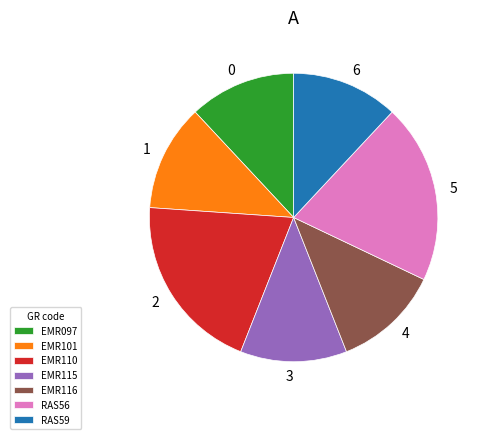

Combined, do EMR110 and RAS59 account for over 50%?

No